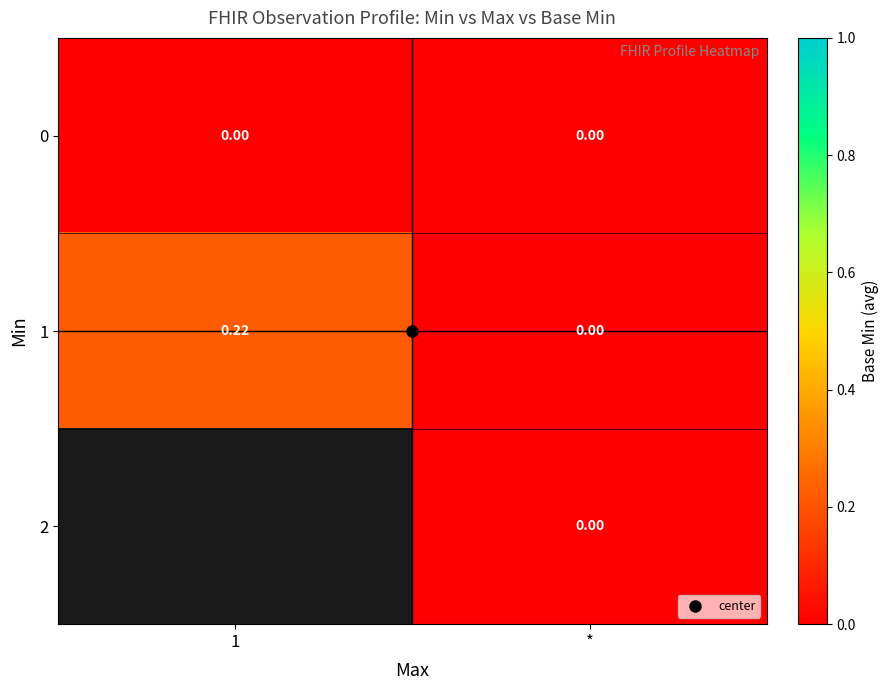

Which series has the largest total across all categories?

1